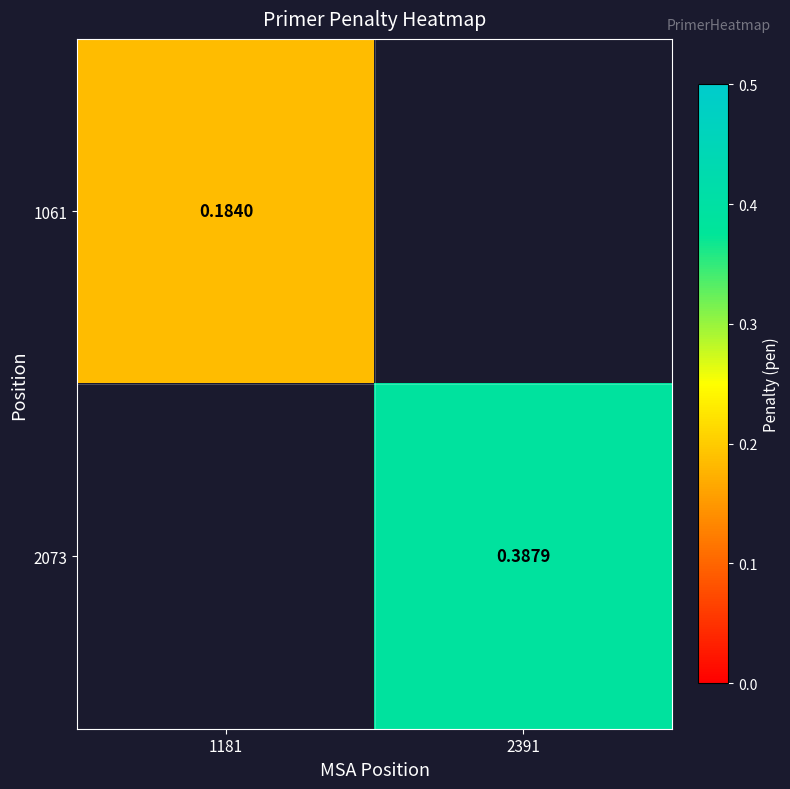

Is the value of 1061 at 1181 greater than the value of 2073 at 2391?

No